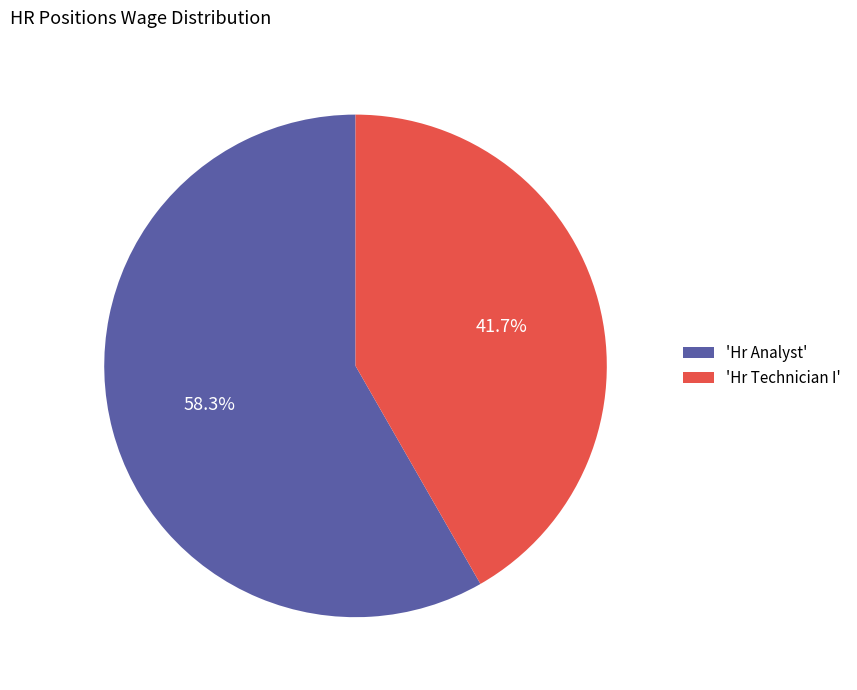

Rank the categories by value from lowest to highest.

'Hr Technician I', 'Hr Analyst'